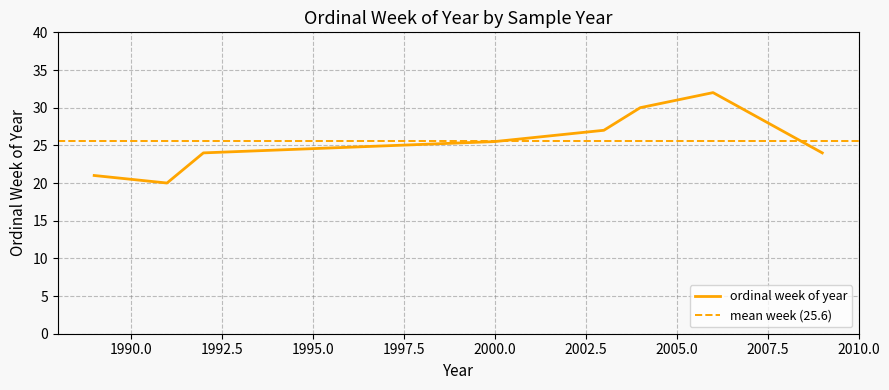

What is the value of the 2nd point from the left?

20